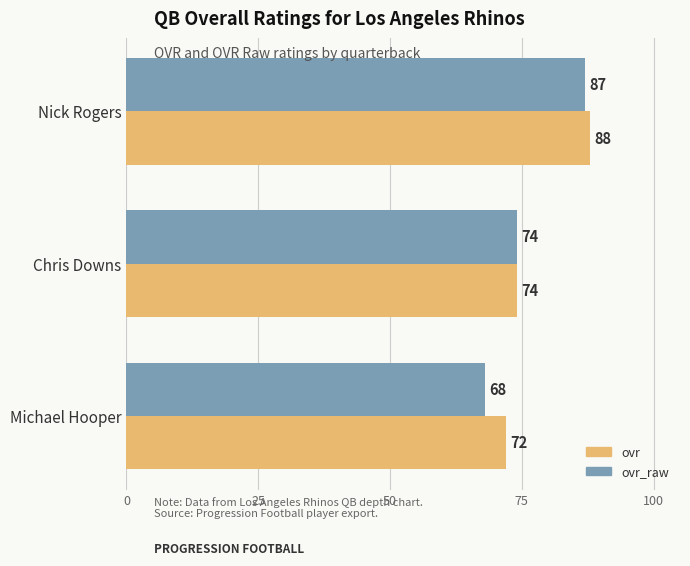

True or false: ovr has a value of 119 at Nick Rogers.

False